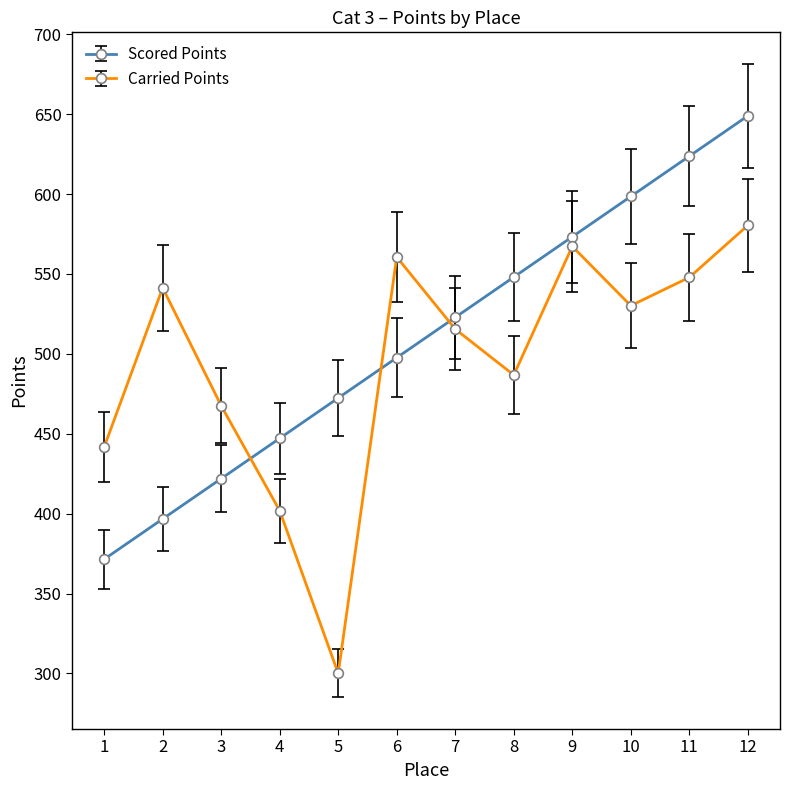

Which series changed the most between 3 and 10?

Scored Points